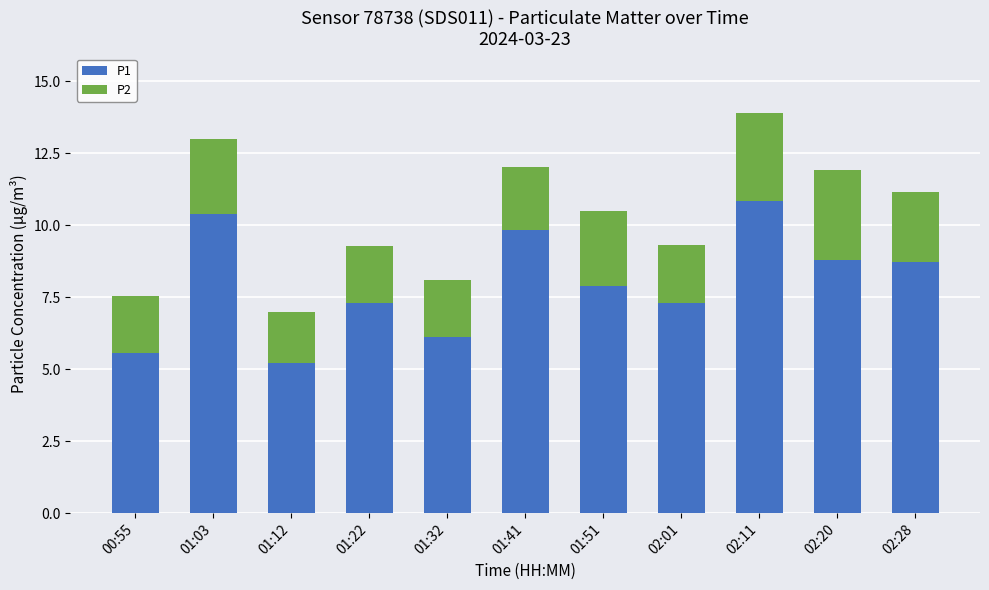

The P1 series shows 8.7 at 02:28. True or false?

True